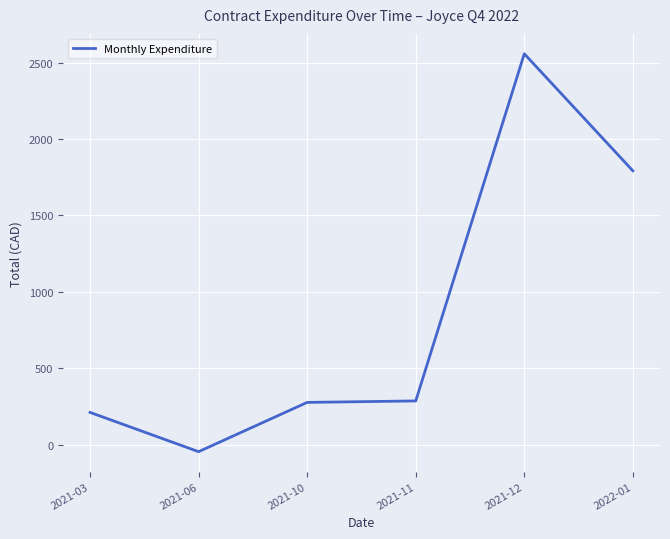

True or false: the data shows -45.5 at 2021-06.

True